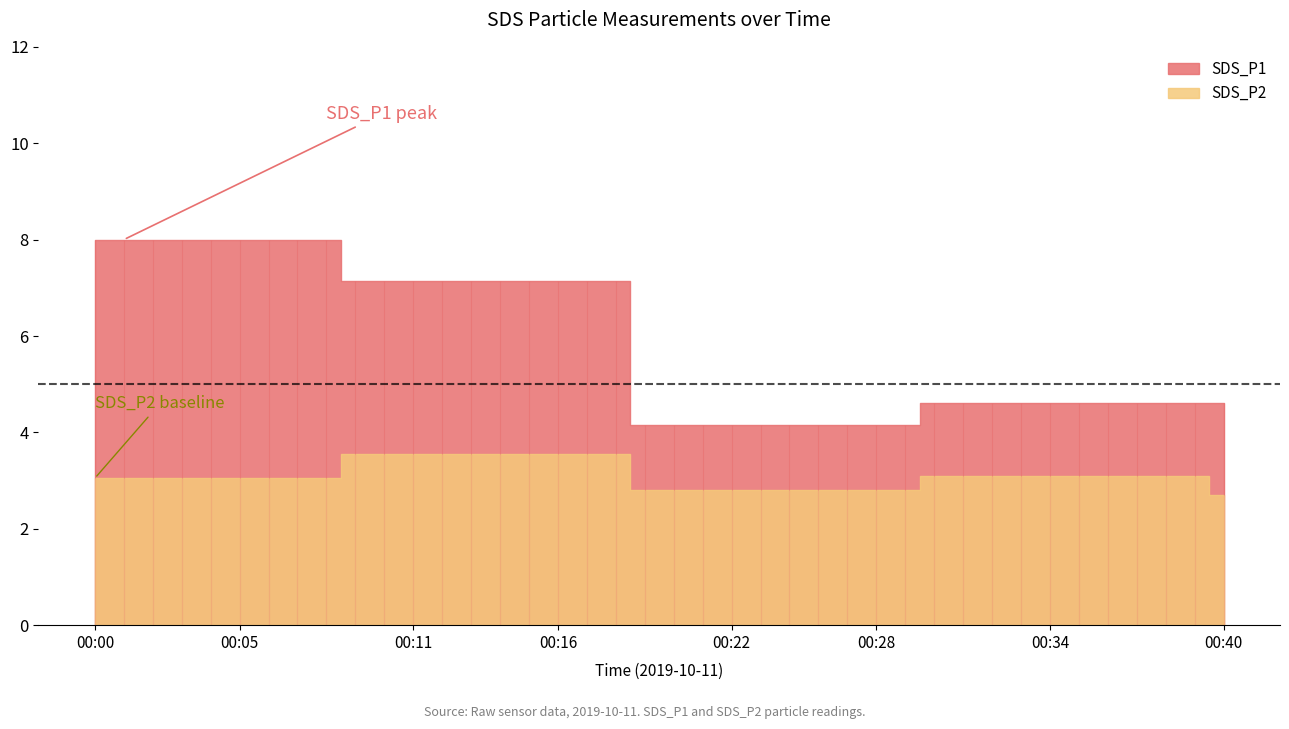

At which category is the sum across all series the highest?

00:00